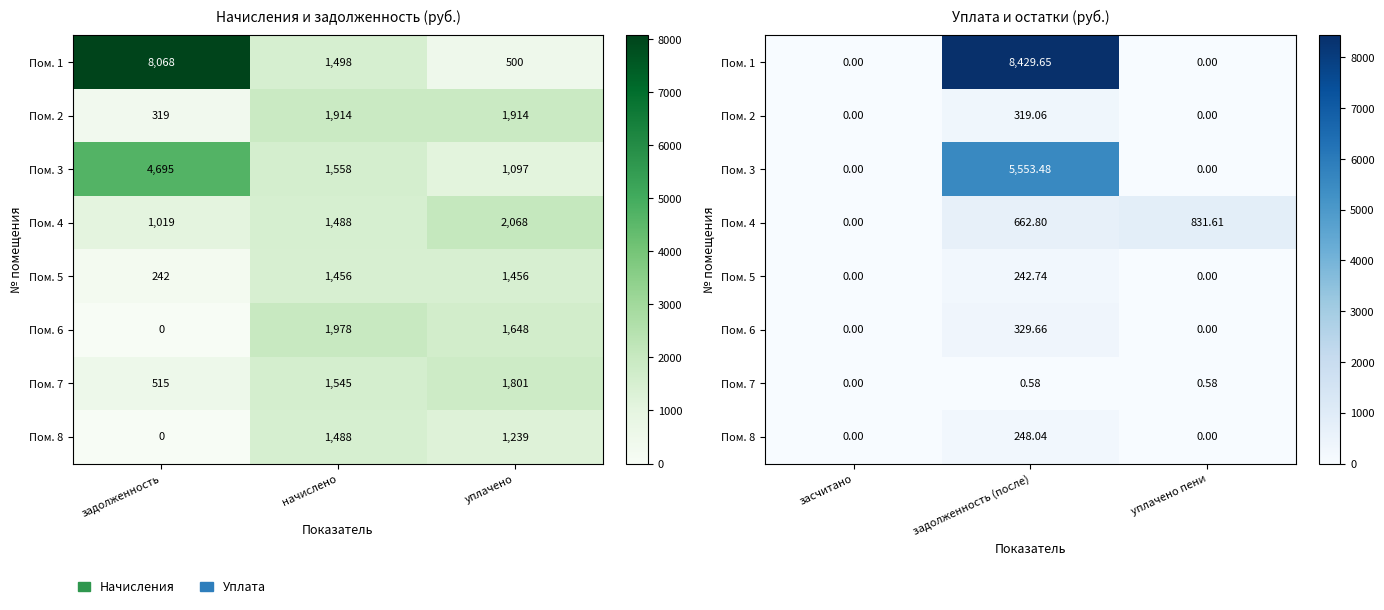

How many distinct data groups are displayed?

8